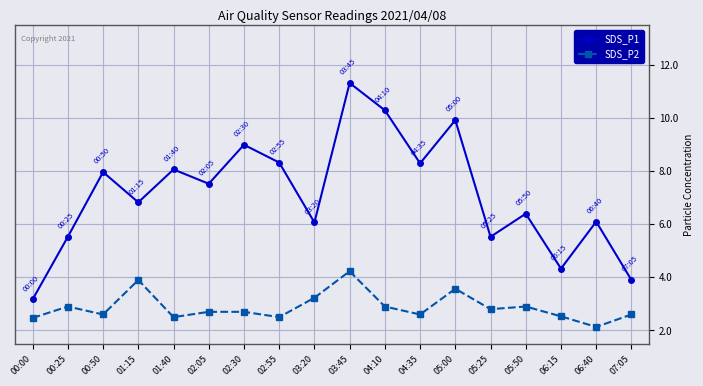

At which label is SDS_P1 closest to 7?

01:15